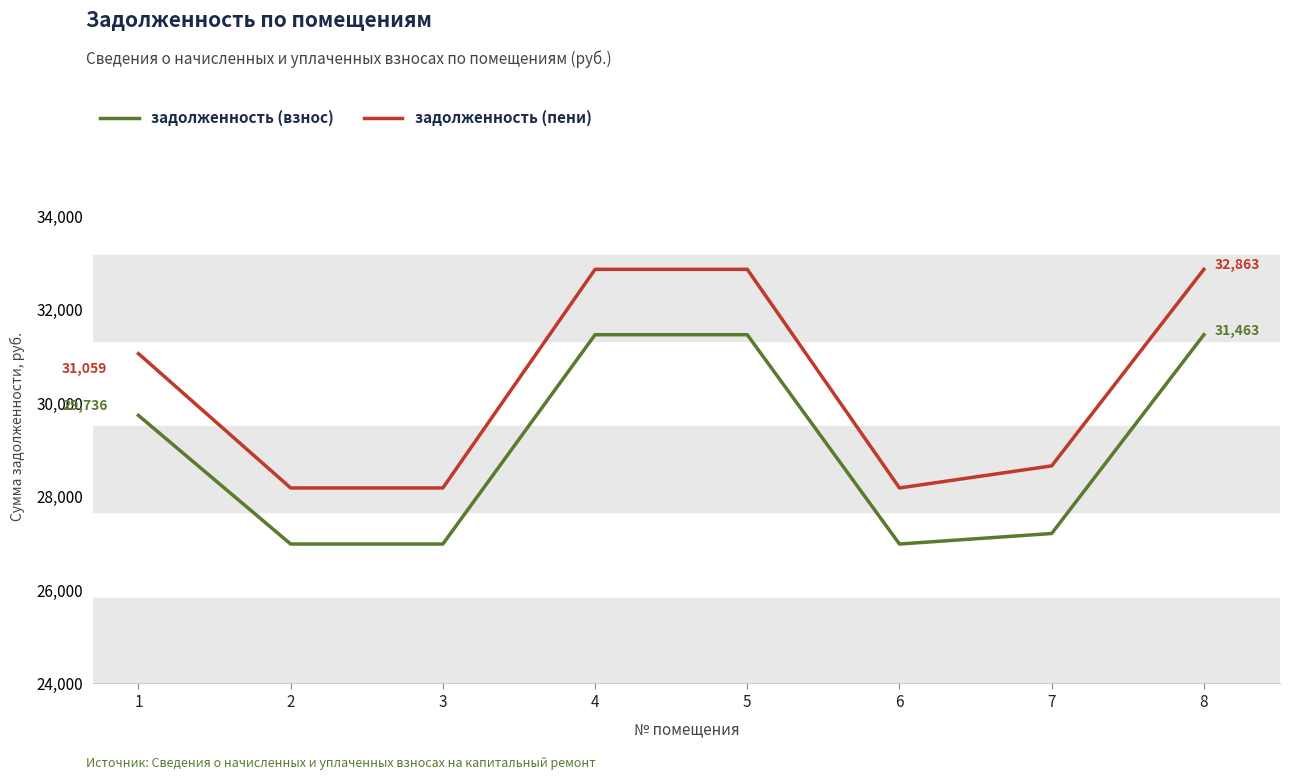

How many distinct data groups are displayed?

2